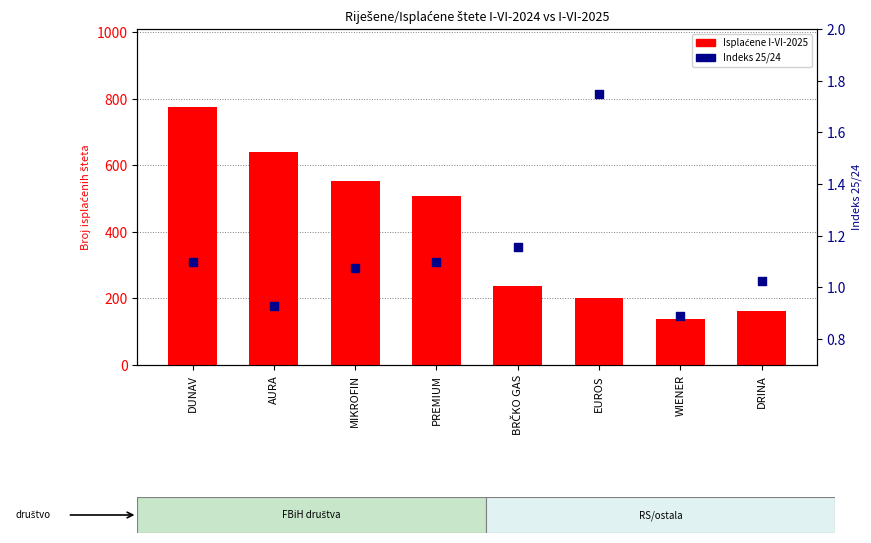

Which series has the largest total across all categories?

Isplaćene I-VI-2025